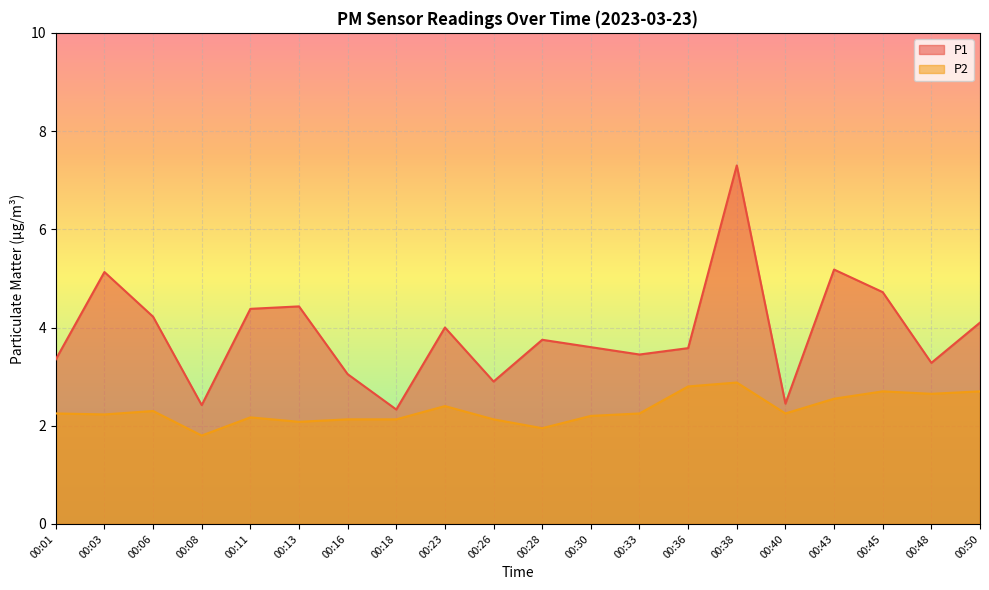

Is it true that P2 equals 2.1 at 00:26?

True